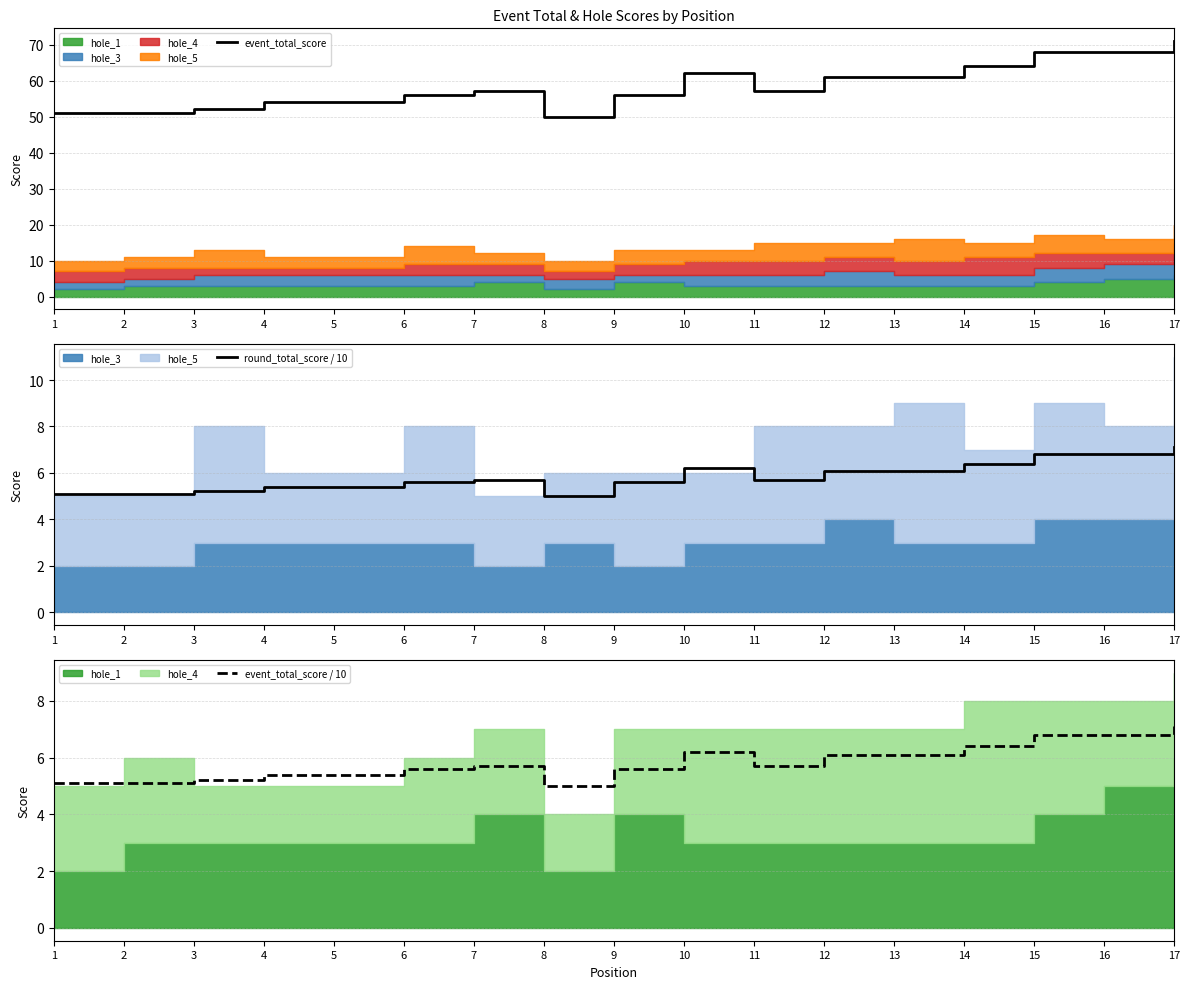

Which has a higher value, 8 or 7?

7